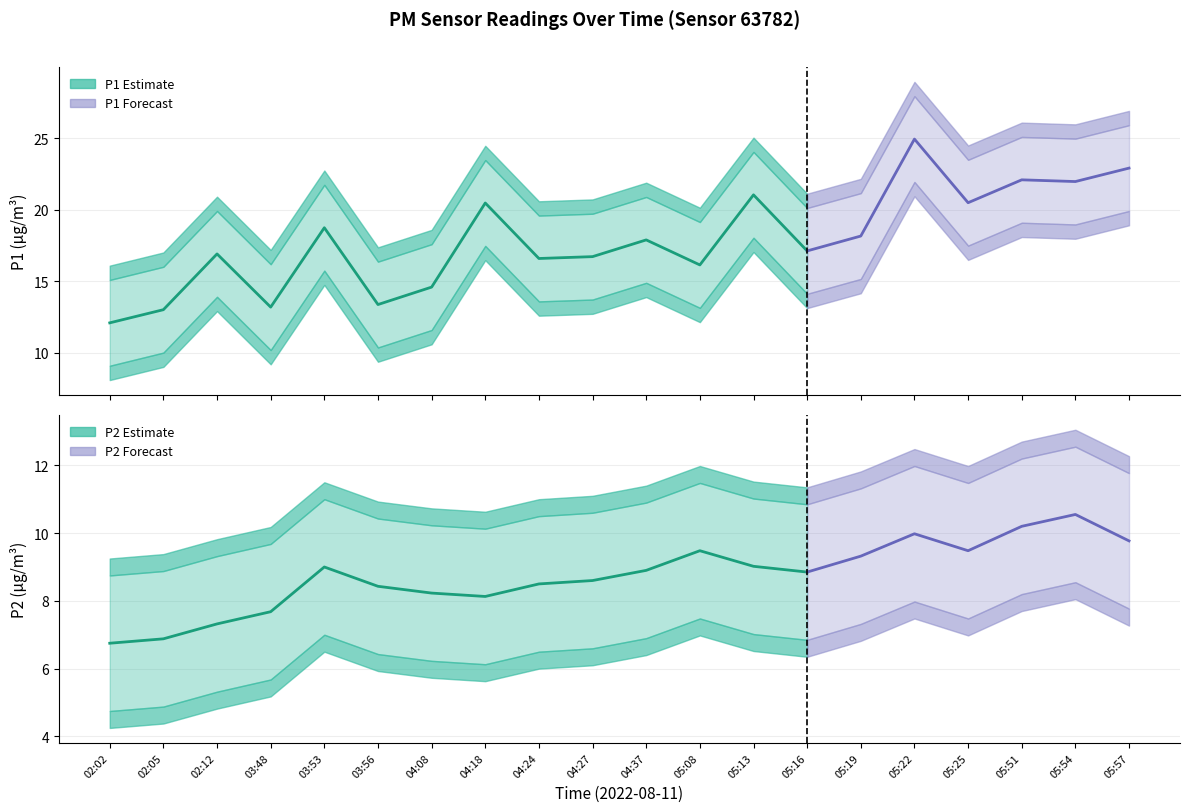

Reading right to left, extract all data points from this chart.

P1: 05:57=22.9	05:54=22.0	05:51=22.1	05:25=20.5	05:22=24.9	05:19=18.2	05:16=17.1	05:13=21.1	05:08=16.1	04:37=17.9	04:27=16.7	04:24=16.6	04:18=20.5	04:08=14.6	03:56=13.4	03:53=18.8	03:48=13.2	02:12=16.9	02:05=13.0	02:02=12.1
P2: 05:57=9.8	05:54=10.6	05:51=10.2	05:25=9.5	05:22=10.0	05:19=9.3	05:16=8.8	05:13=9.0	05:08=9.5	04:37=8.9	04:27=8.6	04:24=8.5	04:18=8.1	04:08=8.2	03:56=8.4	03:53=9.0	03:48=7.7	02:12=7.3	02:05=6.9	02:02=6.8